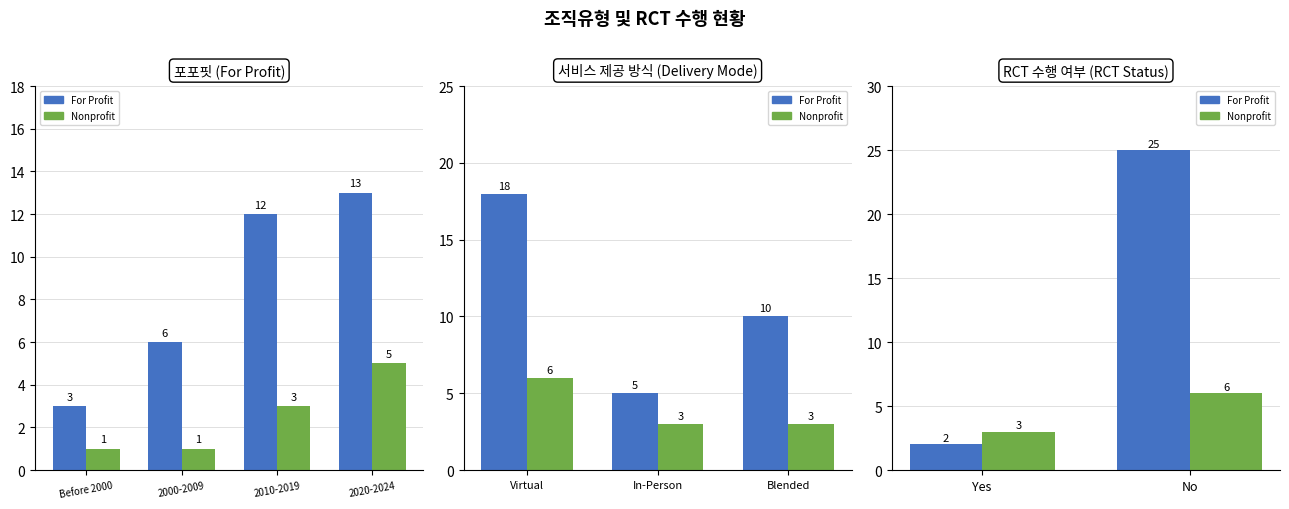

At how many categories does at least one series exceed 3?

1